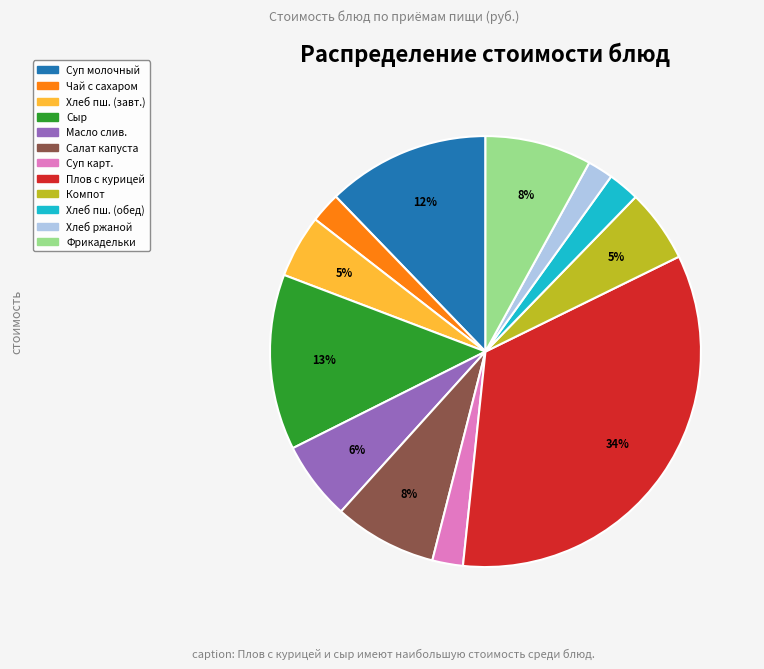

Count the number of slices in the pie.

12